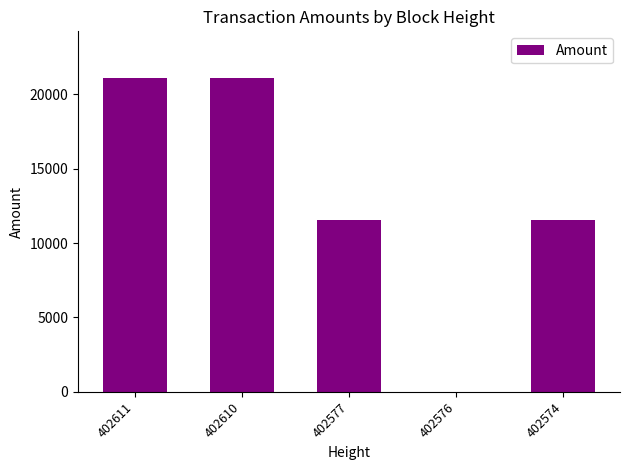

Where does the data first go above 11551?

402611